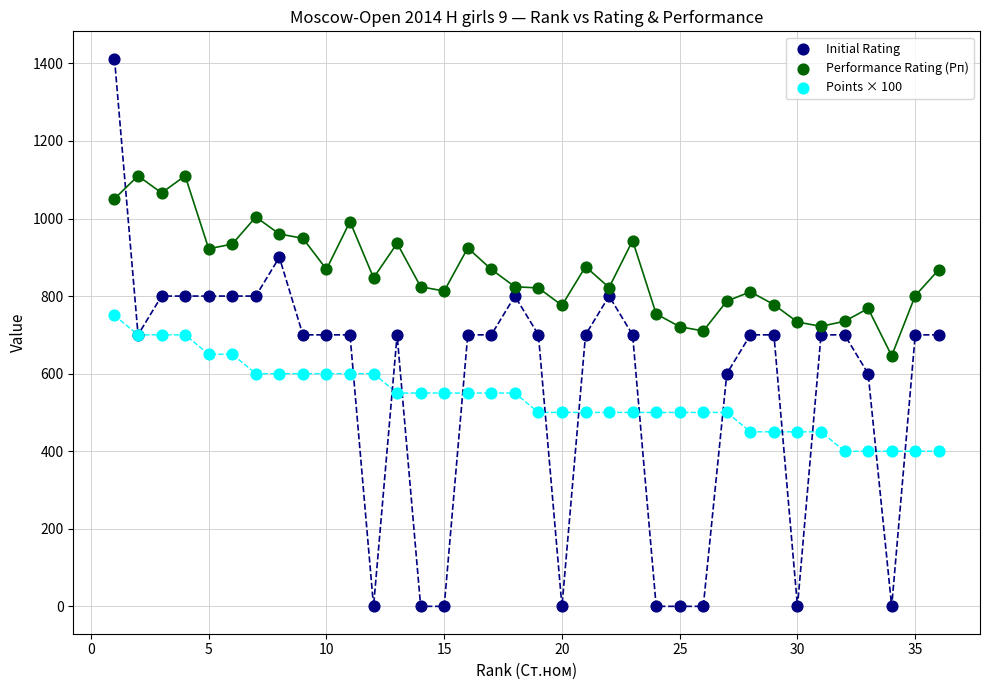

Which series contains the lowest Y value?

Initial Rating